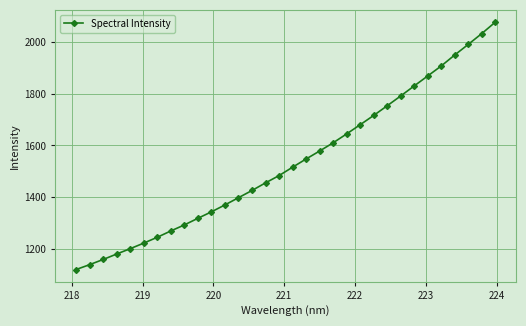

What is the smallest value displayed?

1120.7